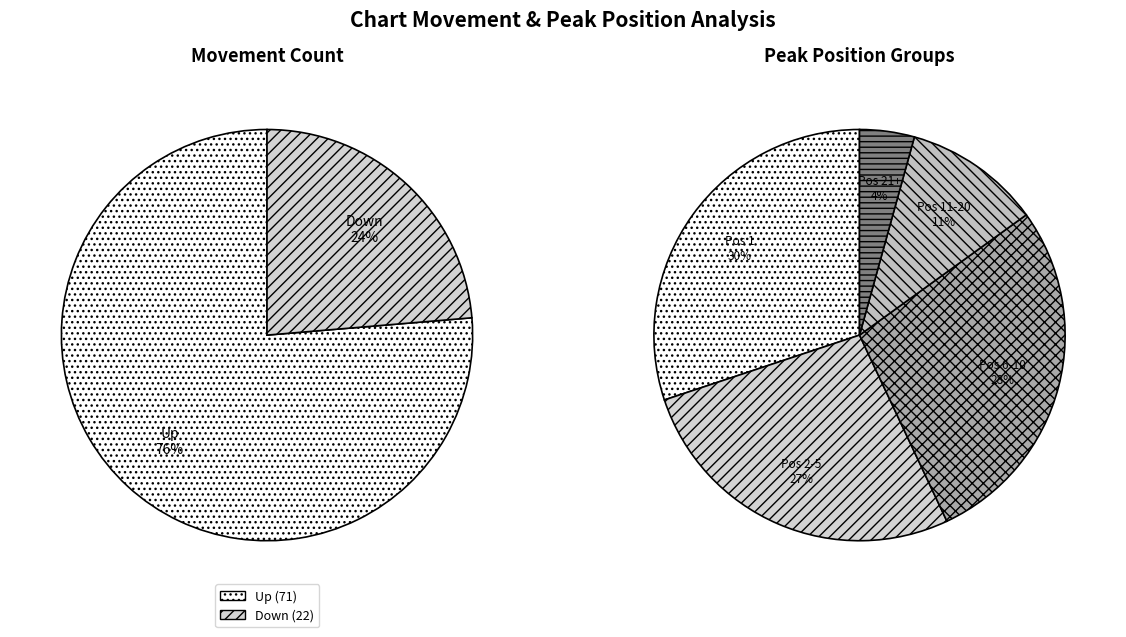

Which category has the biggest portion of the pie?

up